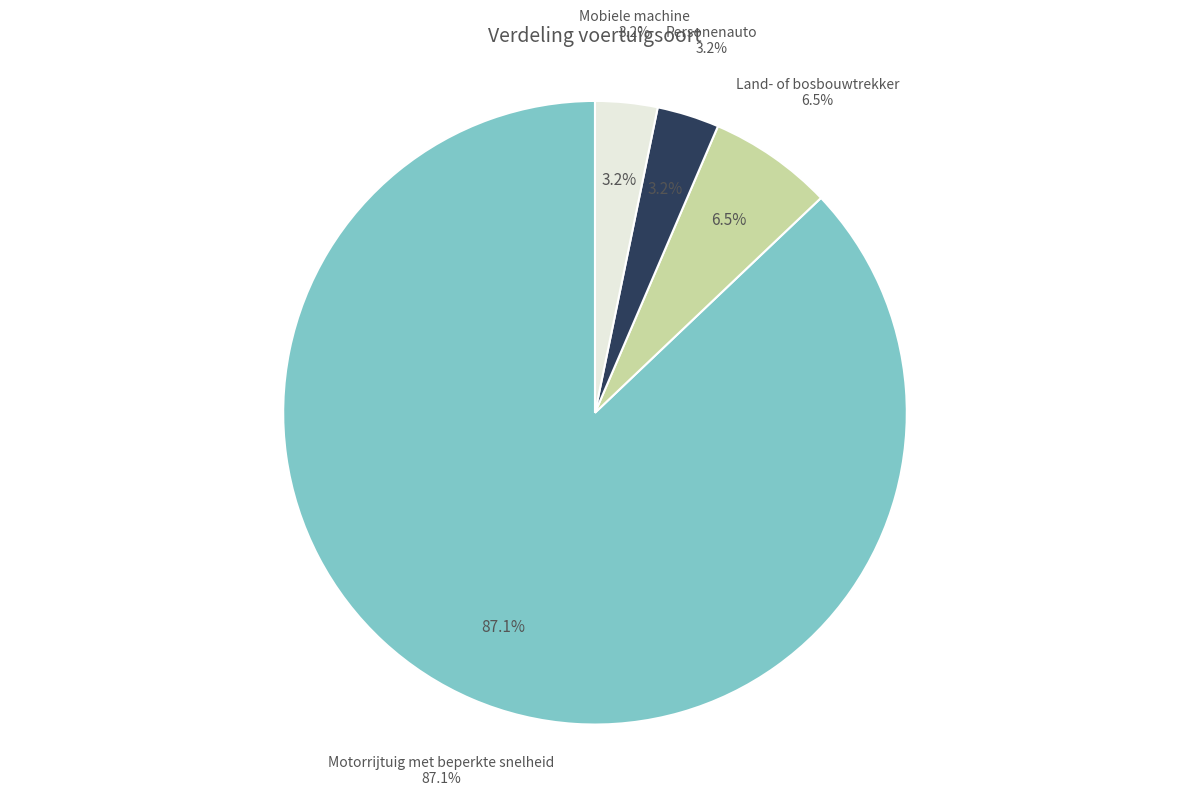

Combined, what portion of the pie is Land- of bosbouwtrekker and Mobiele machine?

9.7%